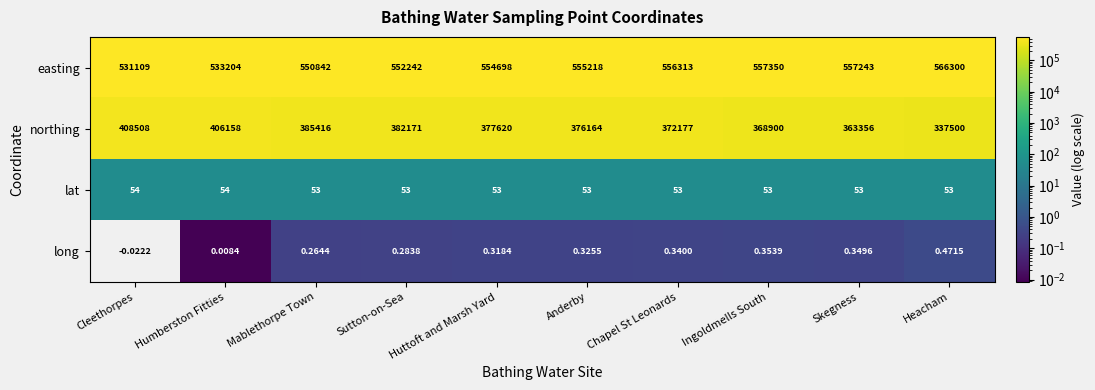

At which label does northing first exceed 377620?

Cleethorpes